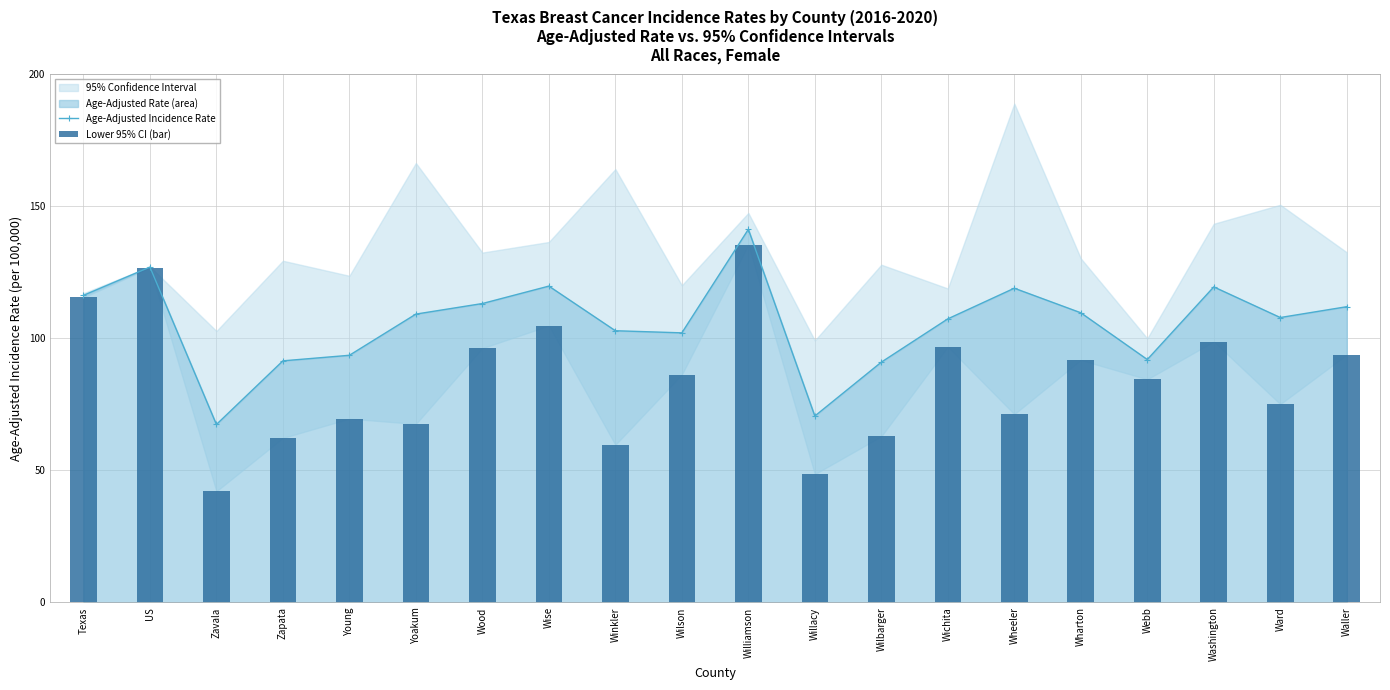

The value of Age-Adjusted Incidence Rate at Webb is 92.0. True or false?

True